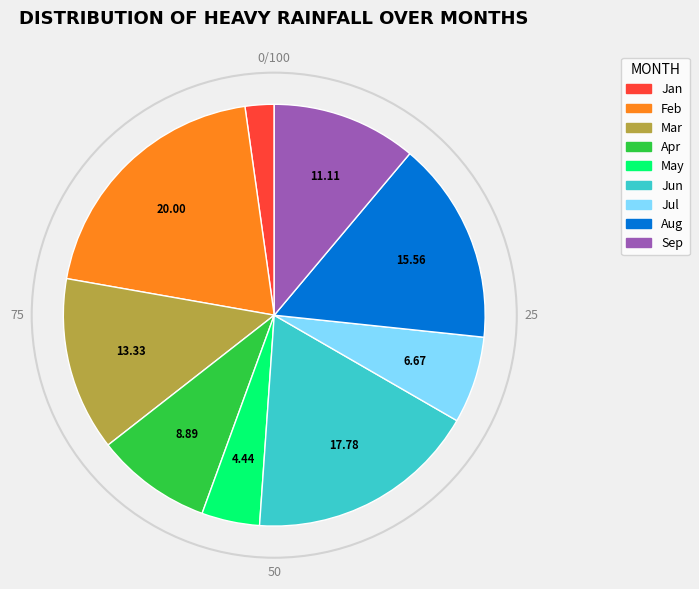

Is there a majority slice in this chart?

No